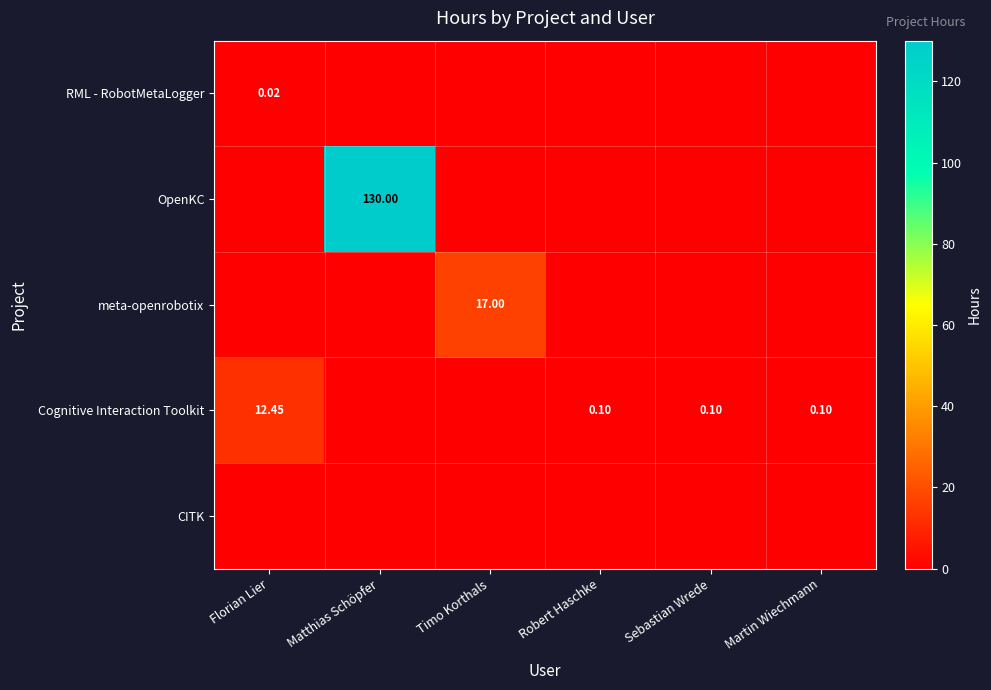

Is the value of meta-openrobotix at Robert Haschke greater than the value of Cognitive Interaction Toolkit at Timo Korthals?

No